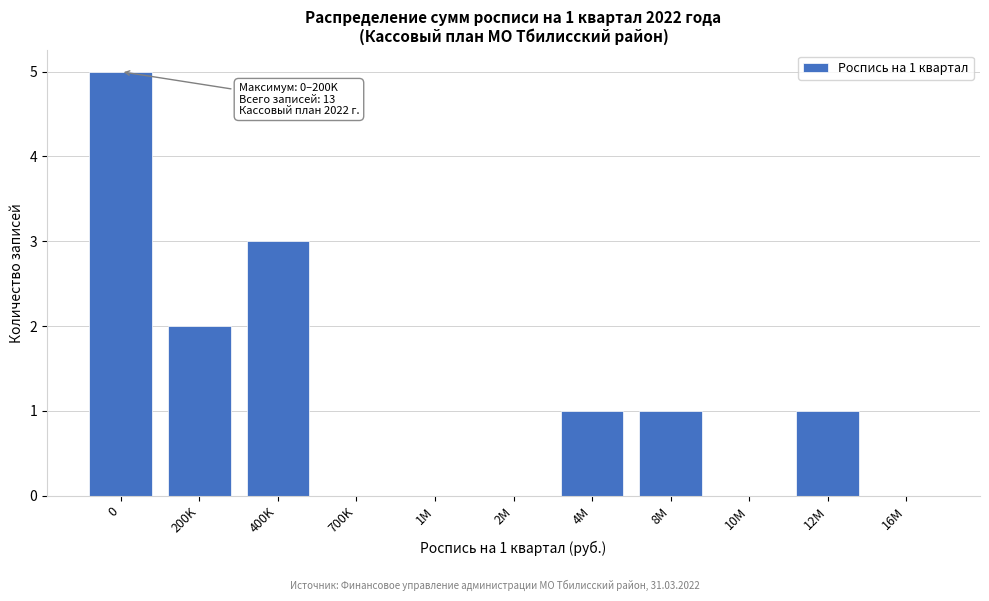

Reading left to right, extract all data points from this chart.

0=5	200K=2	400K=3	700K=0	1M=0	2M=0	4M=1	8M=1	10M=0	12M=1	16M=0